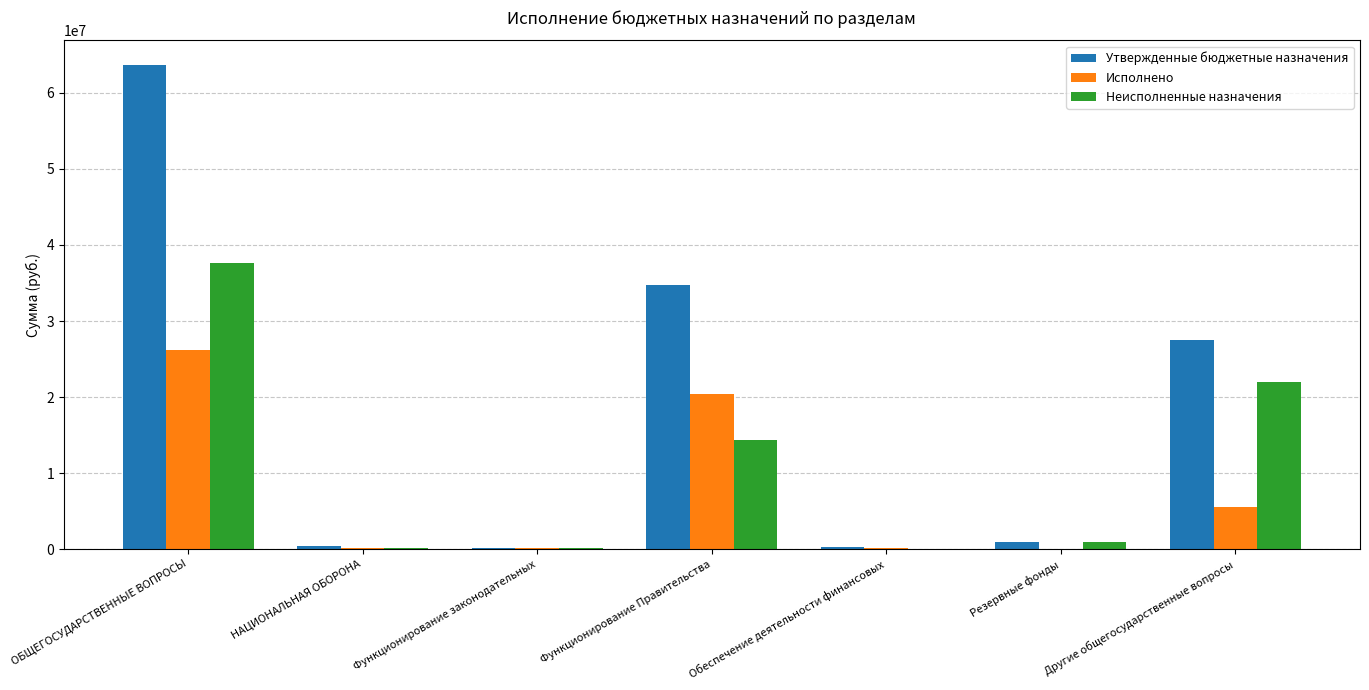

What is the sum of all Исполнено values?

52489950.2